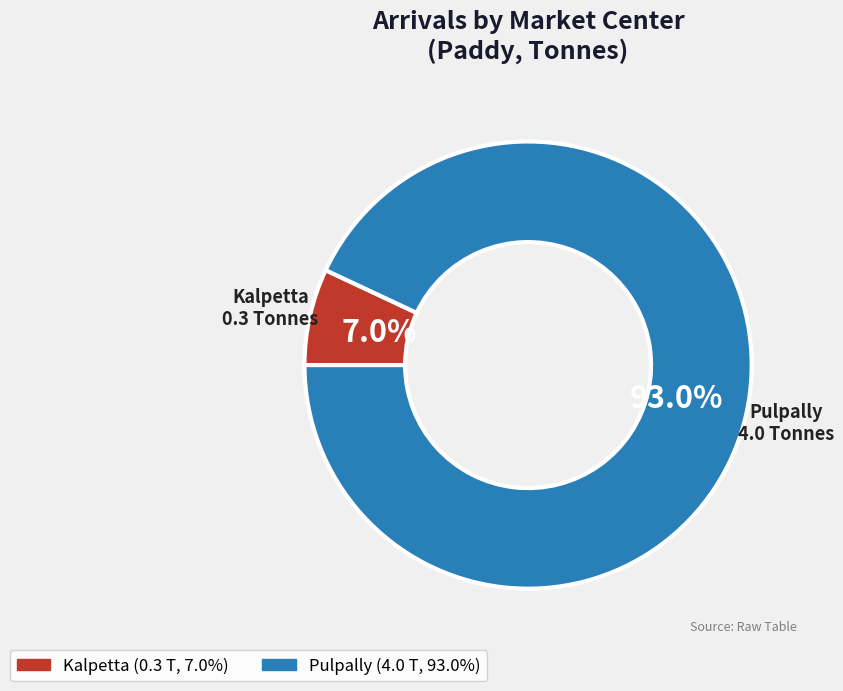

Is the sum of Kalpetta and Pulpally greater than half?

Yes